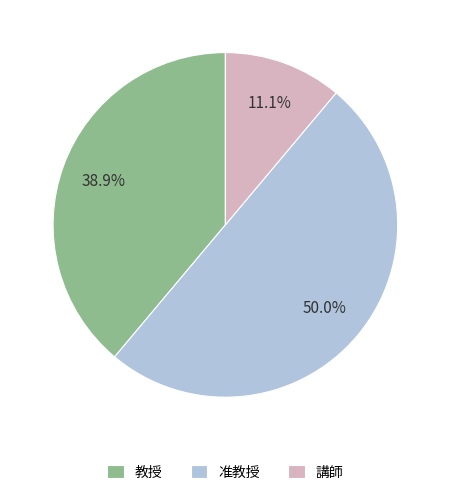

Which slice is the smallest?

講師